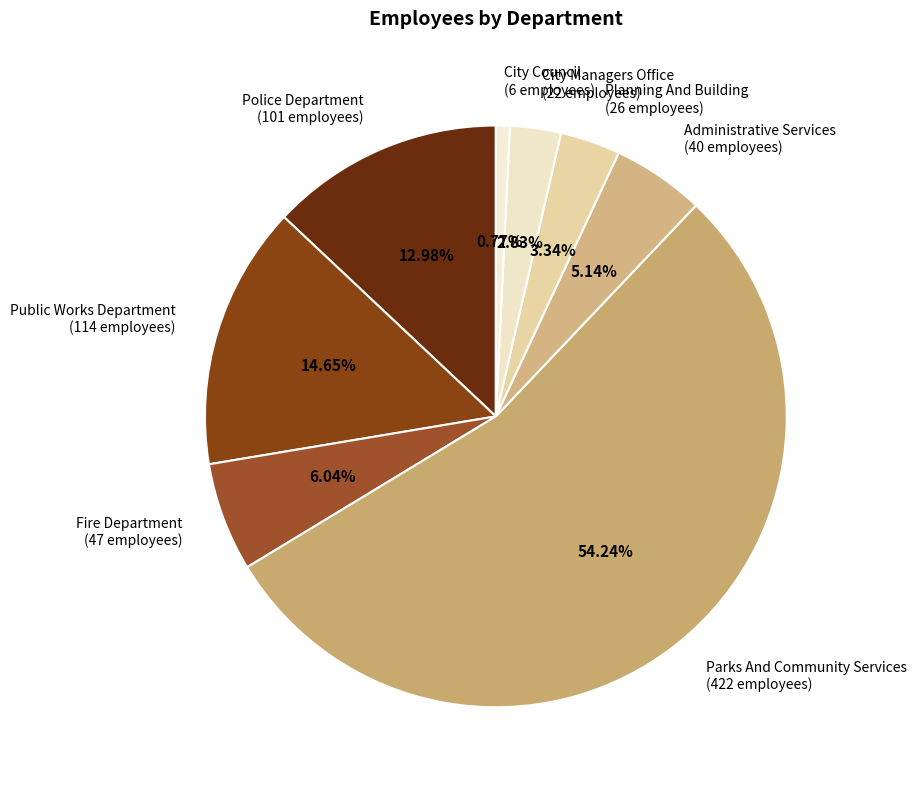

How many segments does this pie chart have?

8